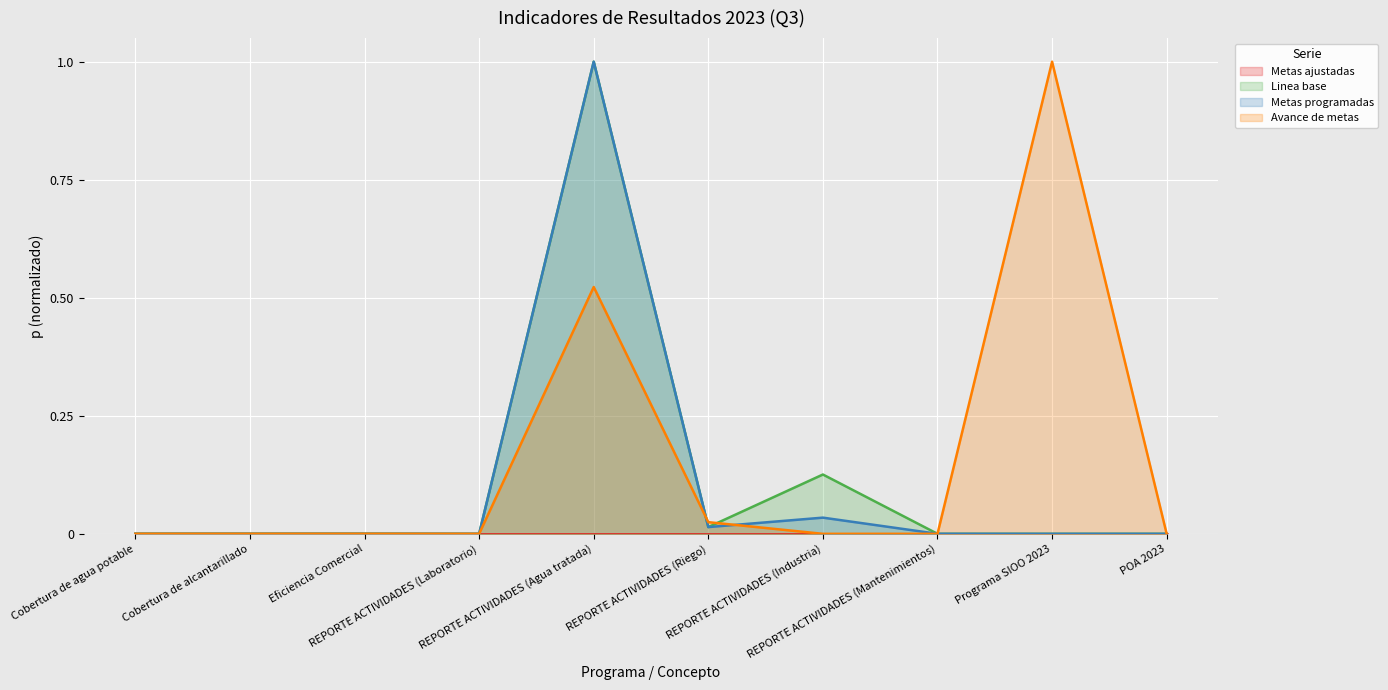

How many intersections are there between Metas programadas and Avance de metas?

4